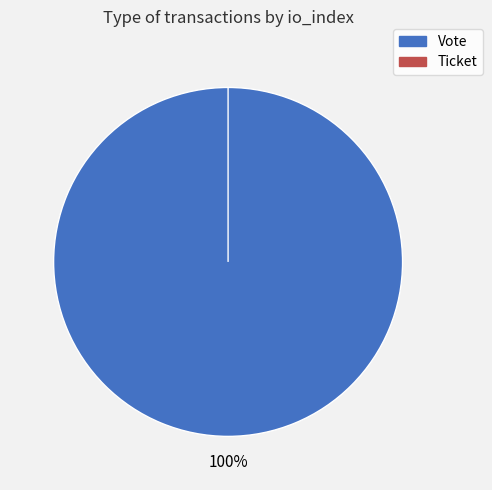

What is the change in value from Vote to Ticket?

-1